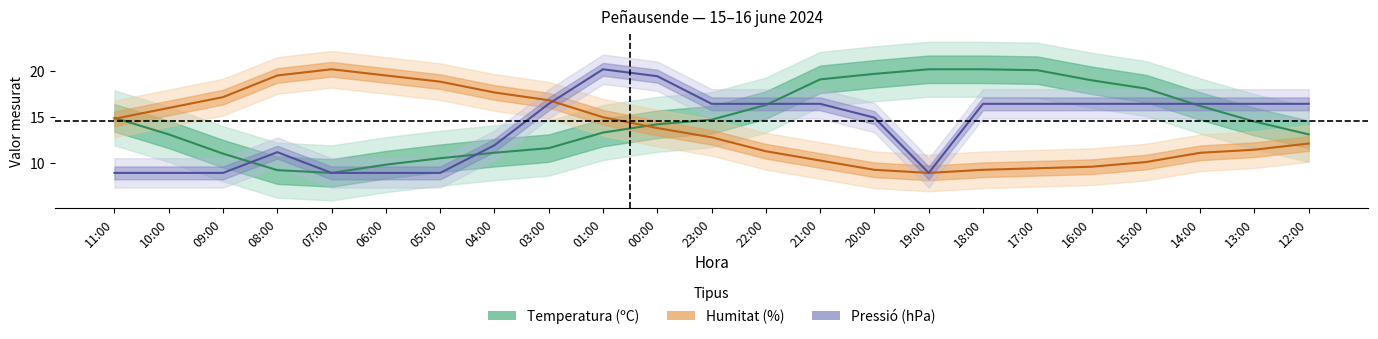

Which series has the largest range (max minus min)?

Temperatura (ºC)